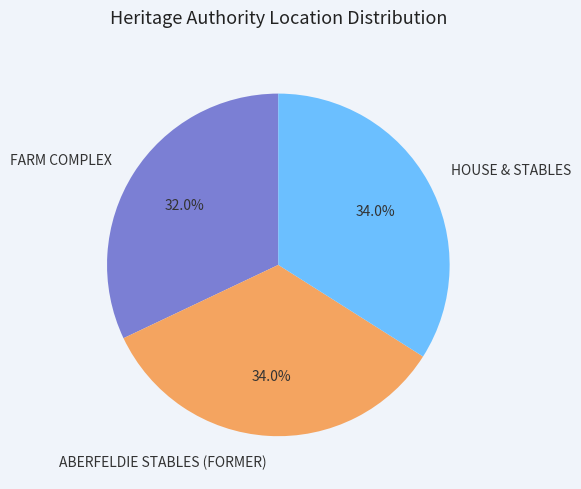

What is the ratio of the value at HOUSE & STABLES to the value at ABERFELDIE STABLES (FORMER)?

1.0